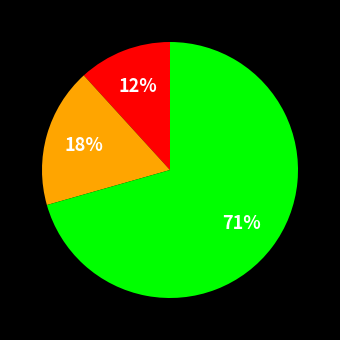

To the nearest percent, what is the average slice percentage?

33%